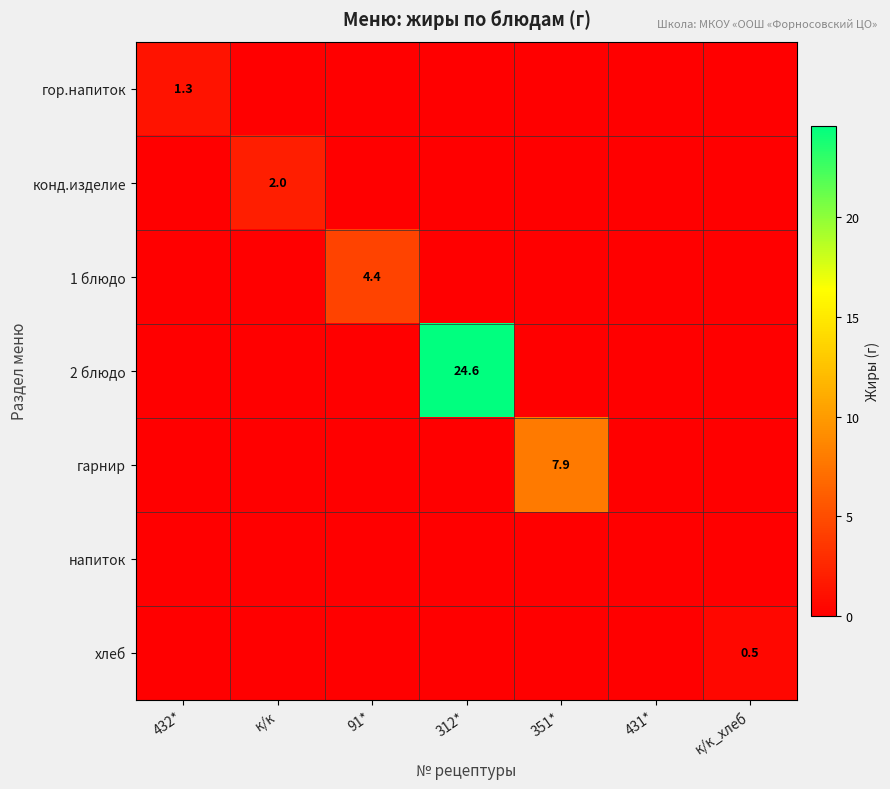

What is the total value across all series at к/к?

2.0